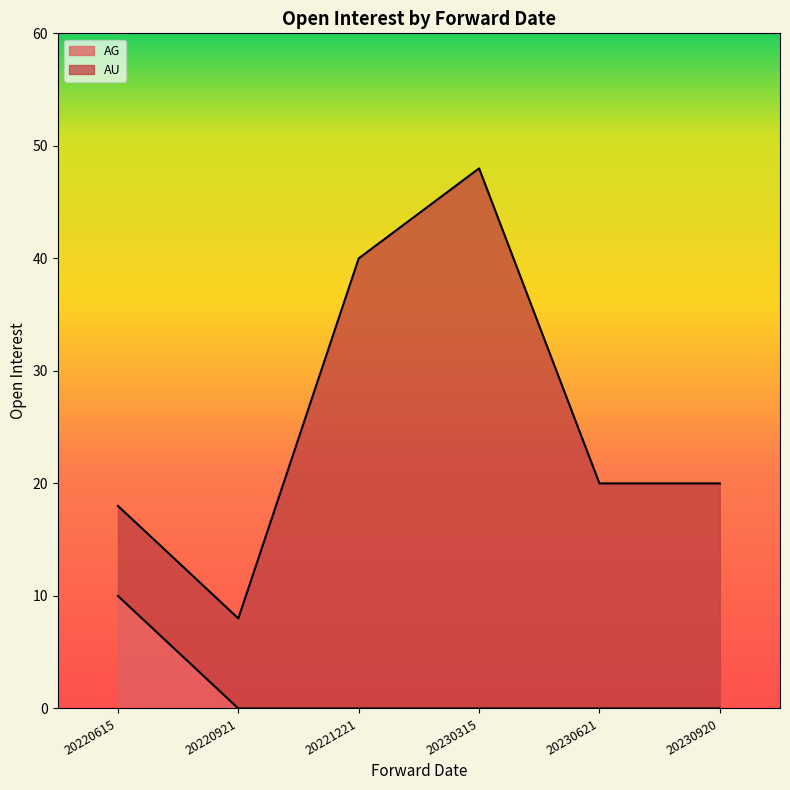

Which series has the largest total across all categories?

AU